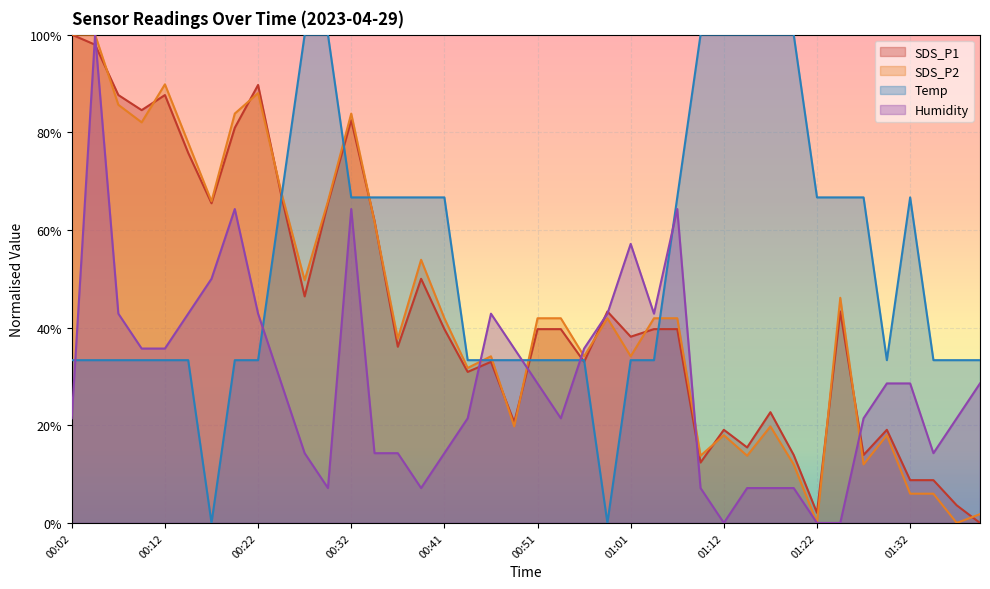

What is the total value across all series at 00:56?

1.4